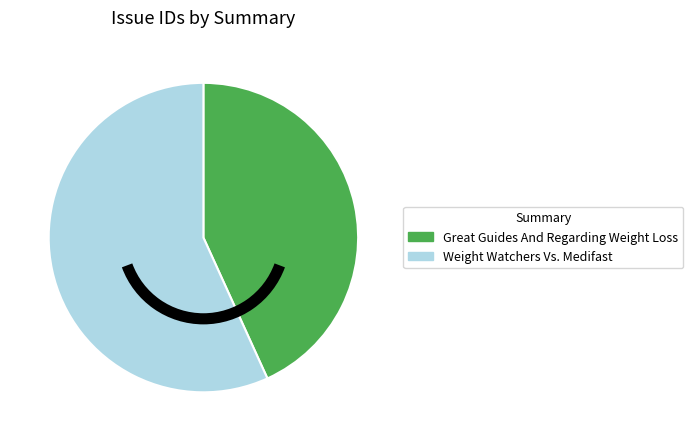

Does Weight Watchers Vs. Medifast represent more than half of the total?

Yes